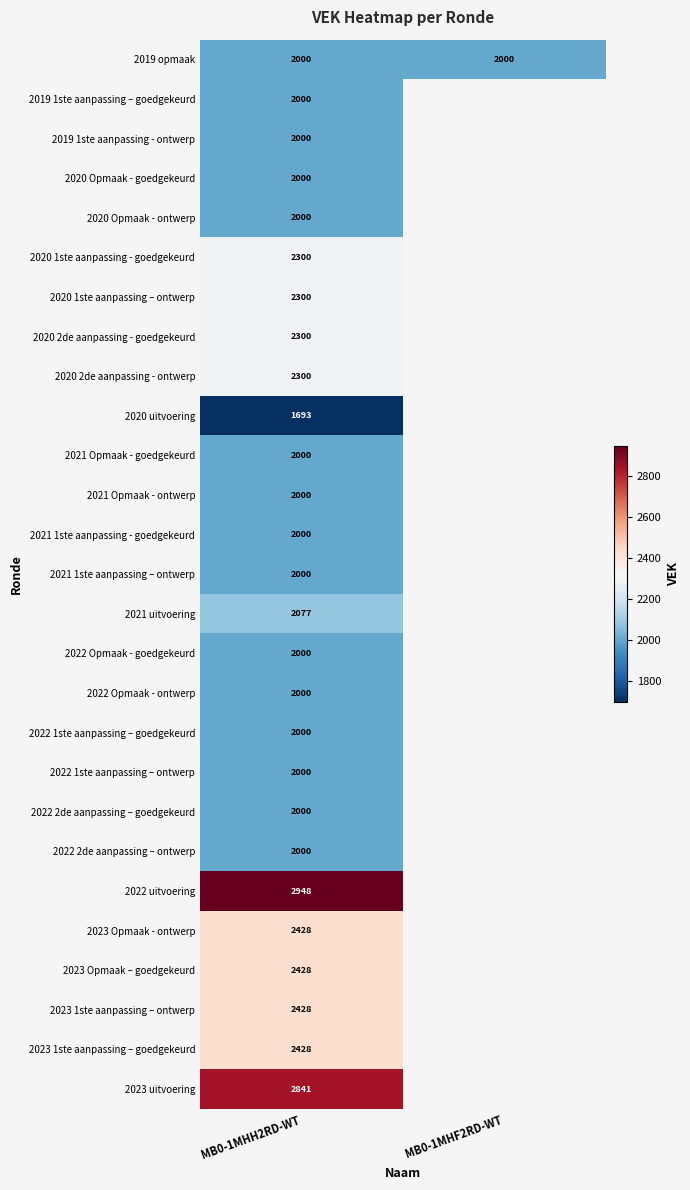

What is the greatest value displayed?

2948.0